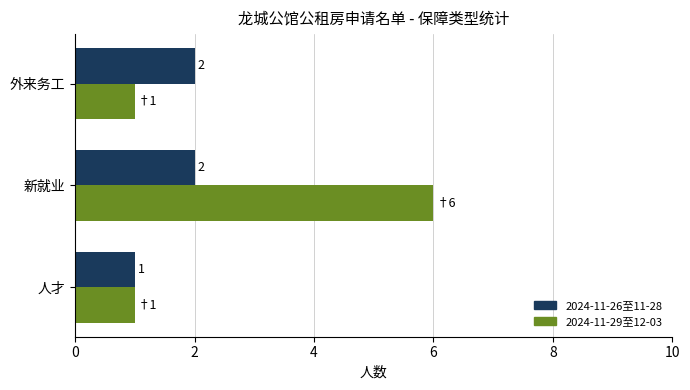

At which label does 2024-11-26至11-28 reach its minimum?

人才